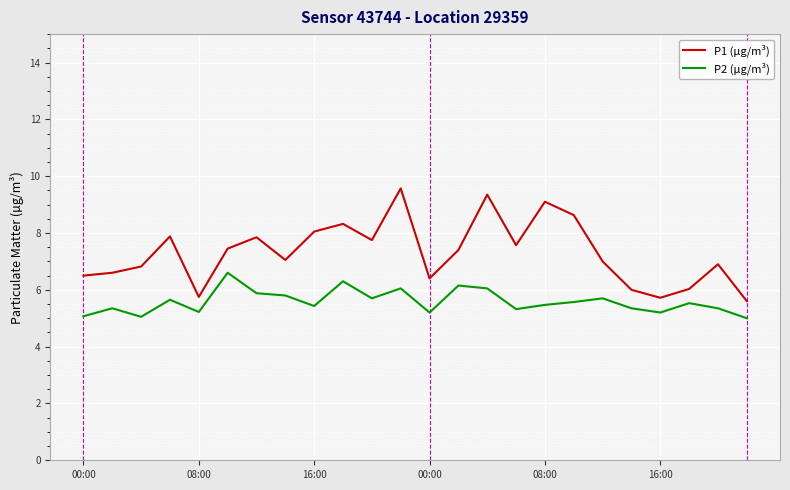

What is the sum of all P1 (µg/m³) values?

175.3